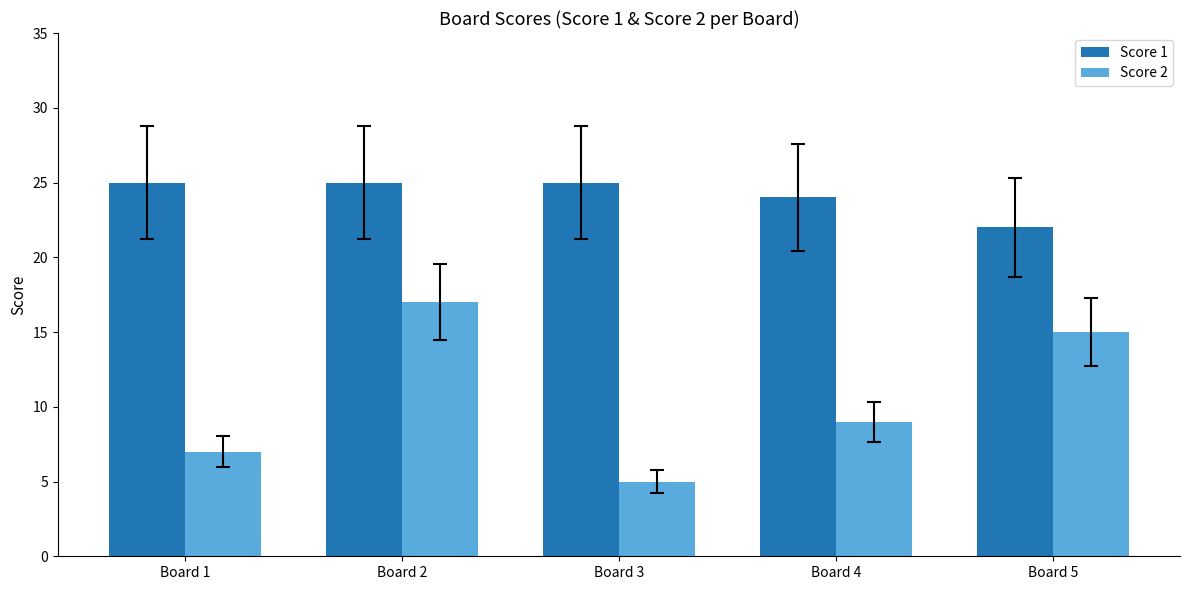

What are all the series names shown in the legend?

Score 1, Score 2